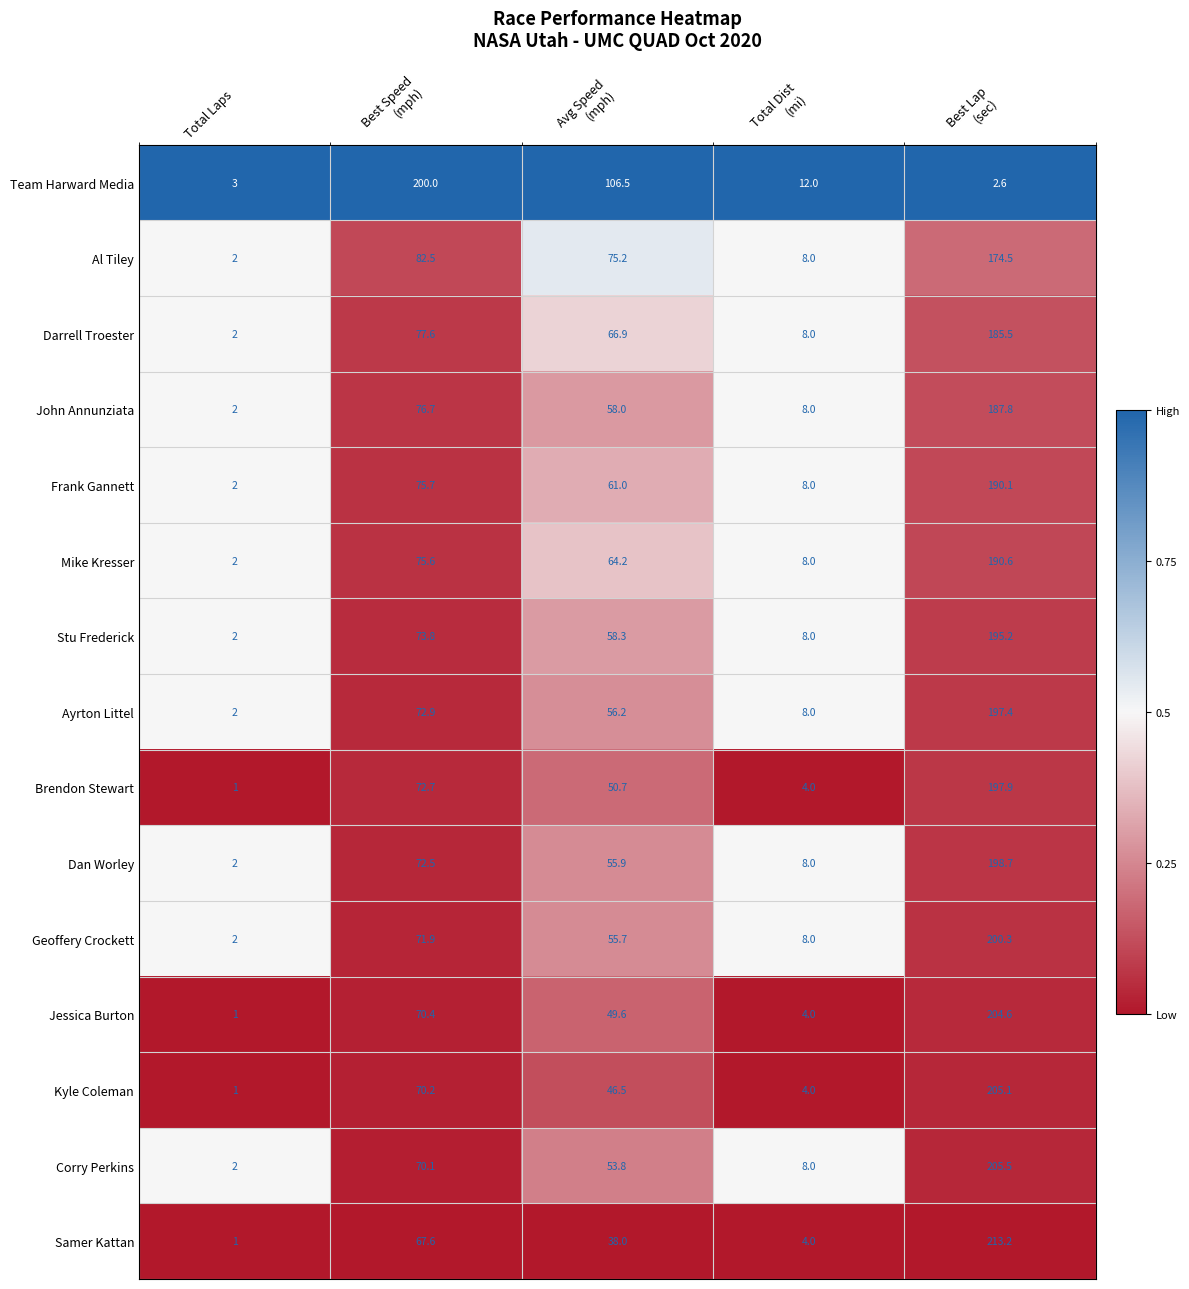

Which series has the largest range (max minus min)?

Samer Kattan